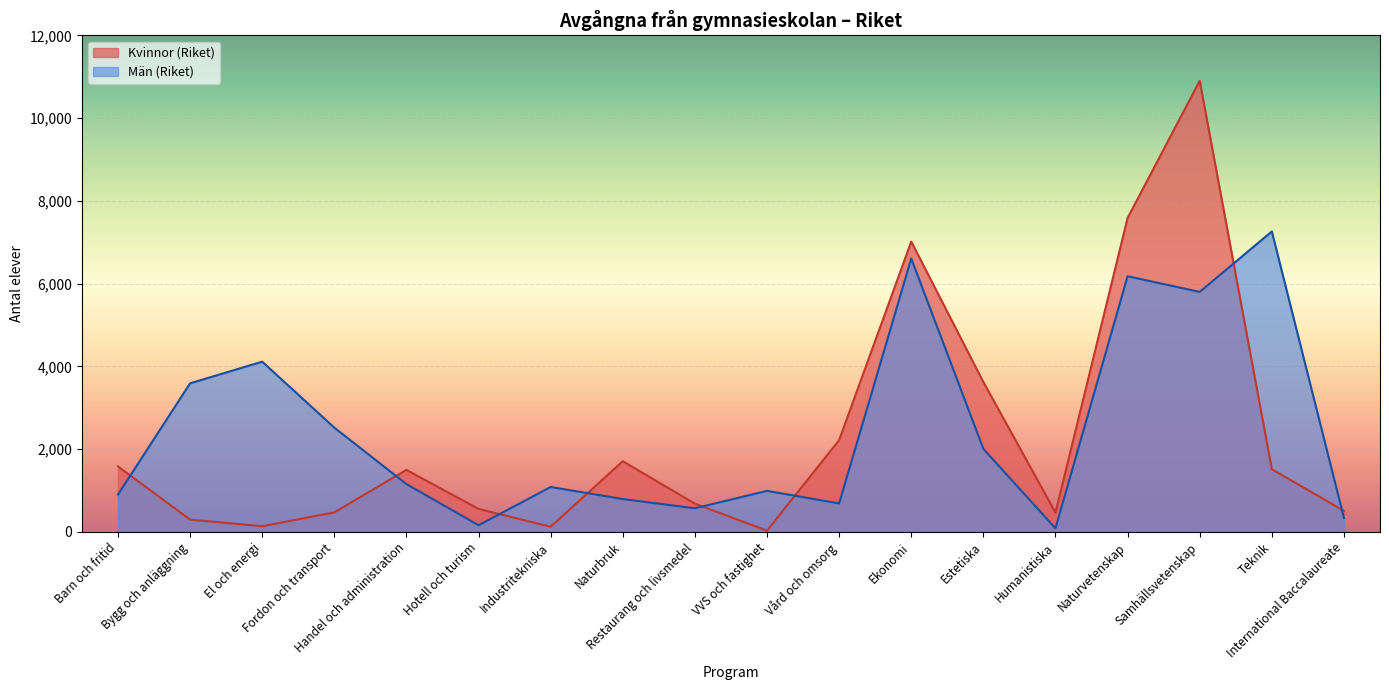

At which label is Män (Riket) closest to 3672?

Bygg och anläggning